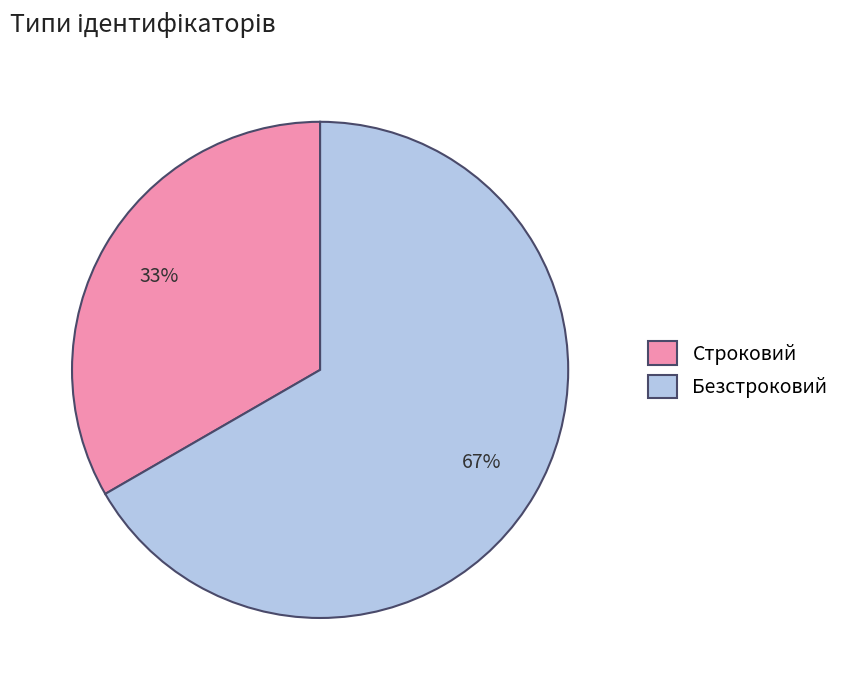

What is the largest slice in the pie chart?

Безстроковий